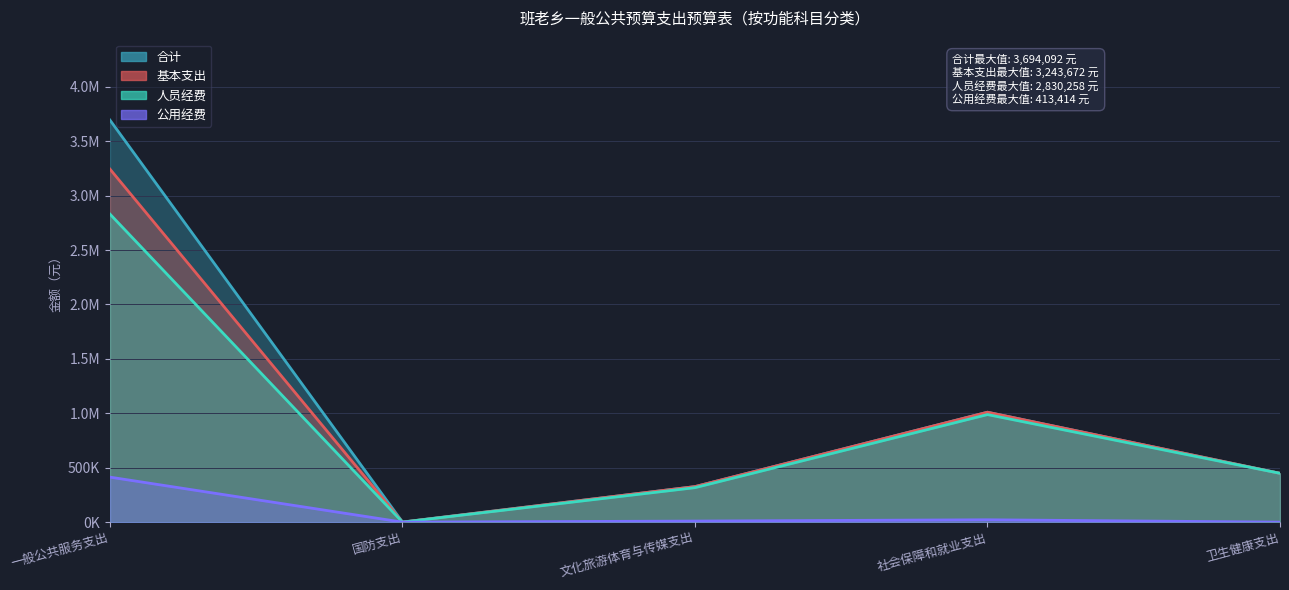

True or false: 公用经费 and 人员经费 cross at least once.

False